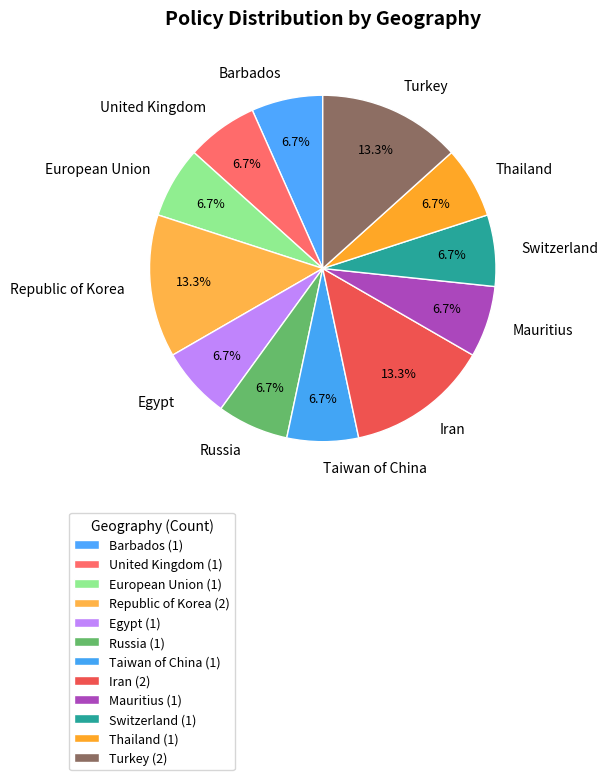

True or false: Switzerland accounts for 7% of the total.

True